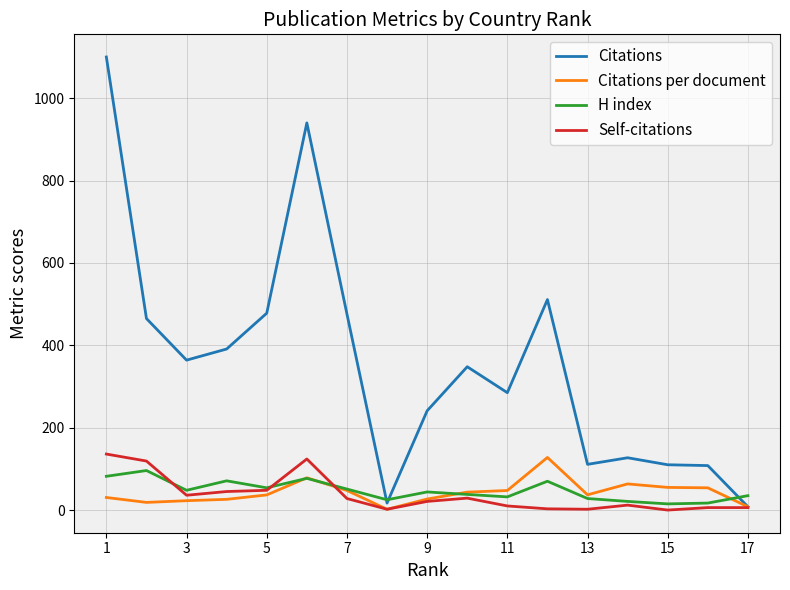

Which series has the largest total across all categories?

Citations